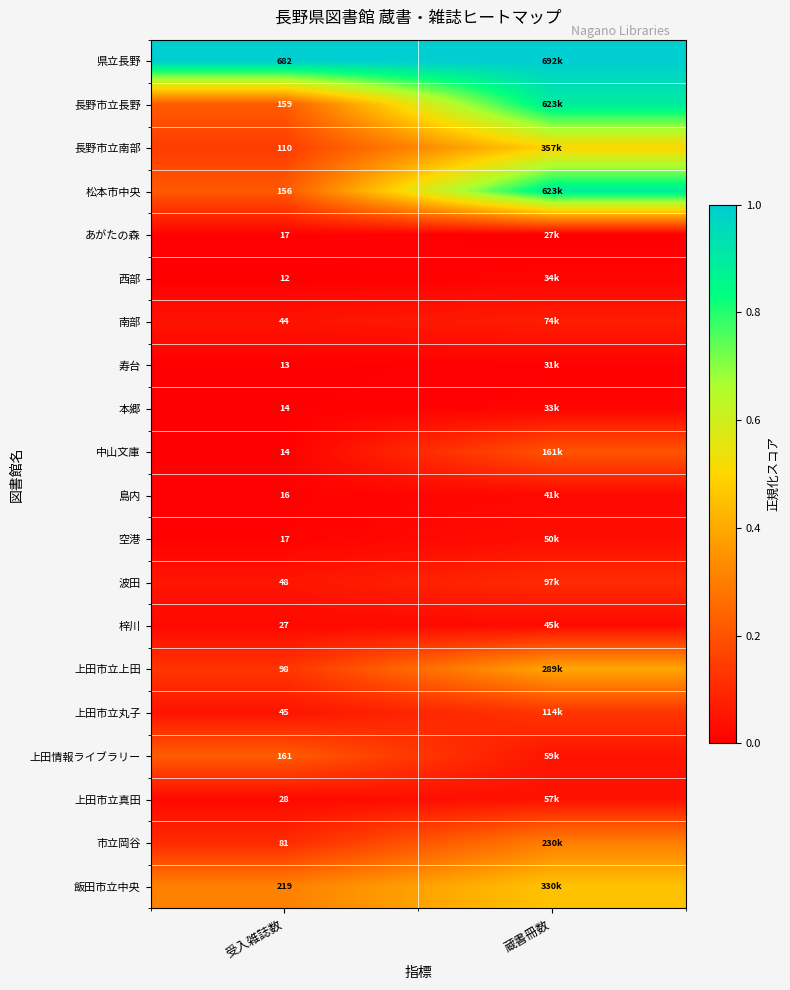

At how many categories does at least one series exceed 0?

2